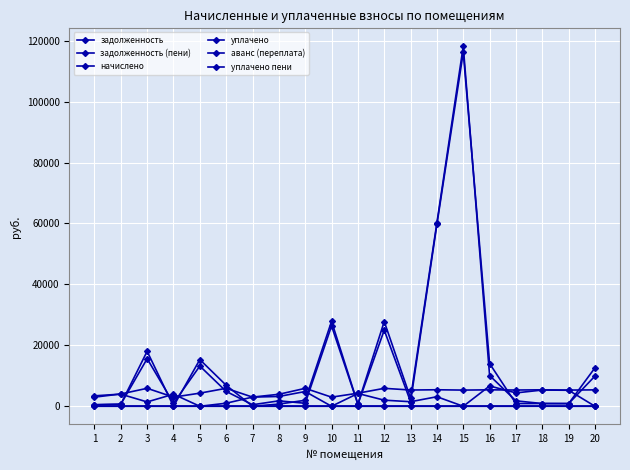

Which series has the widest spread of values?

задолженность (пени)